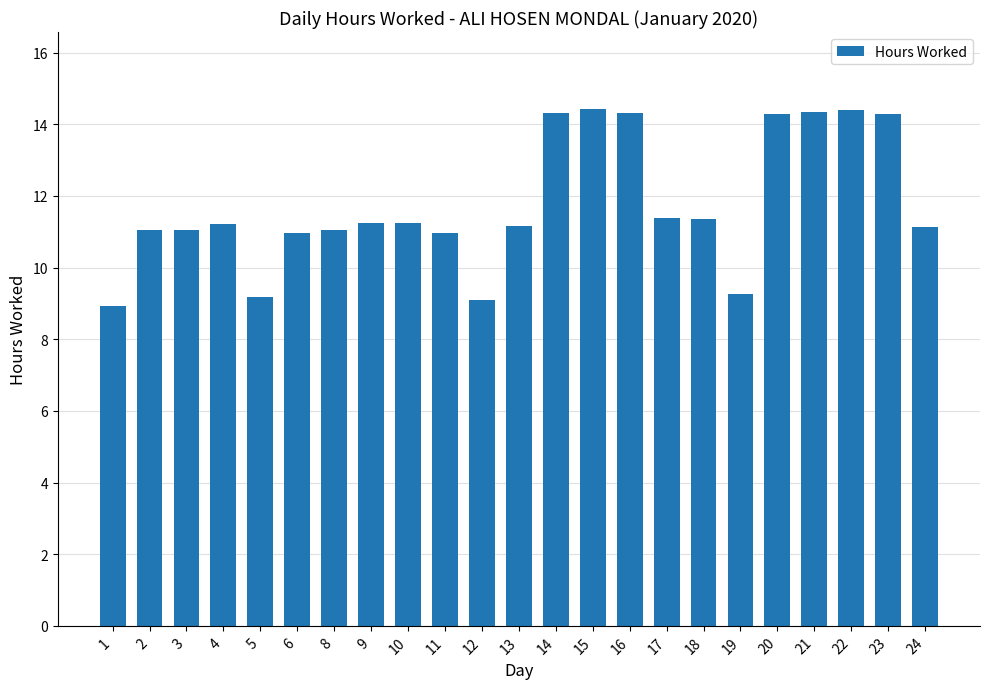

What is the sum of the values at 5 and 17?

20.5